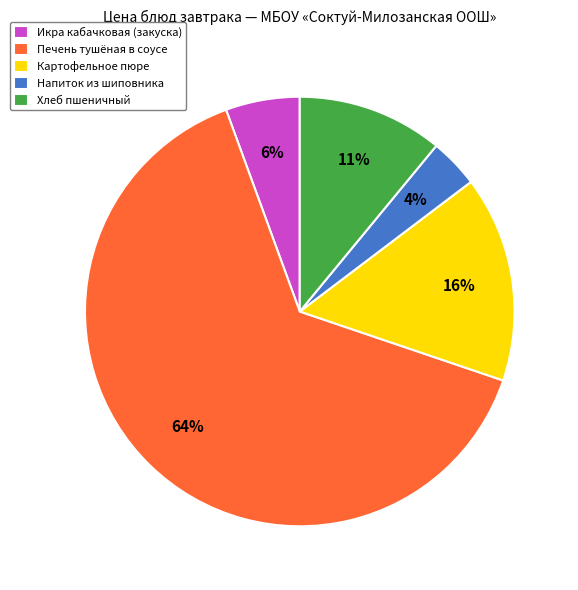

Do Хлеб пшеничный and Напиток из шиповника together represent more than half of the pie?

No